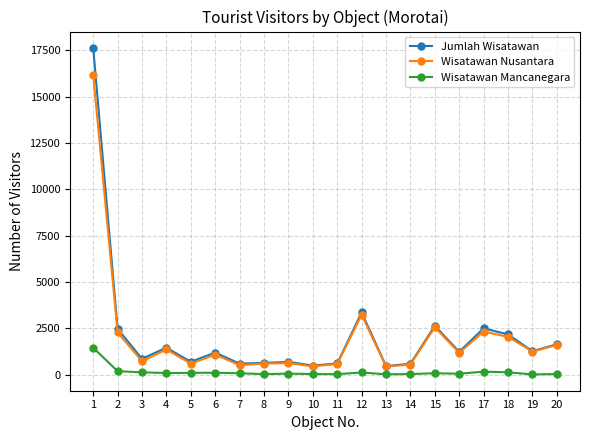

True or false: Wisatawan Mancanegara and Jumlah Wisatawan intersect in this chart.

False